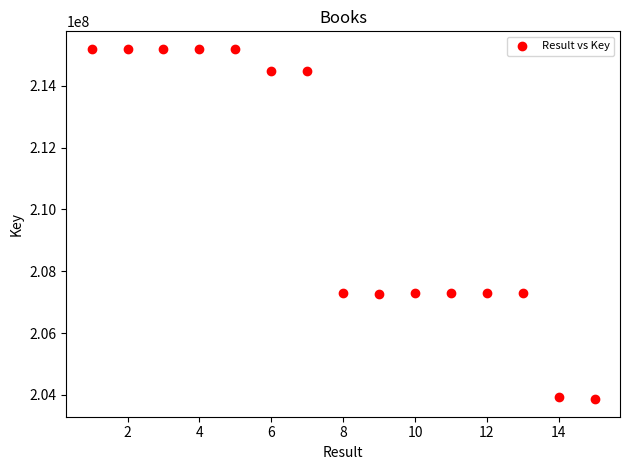

What is the range of Y values (max minus min)?

11330664